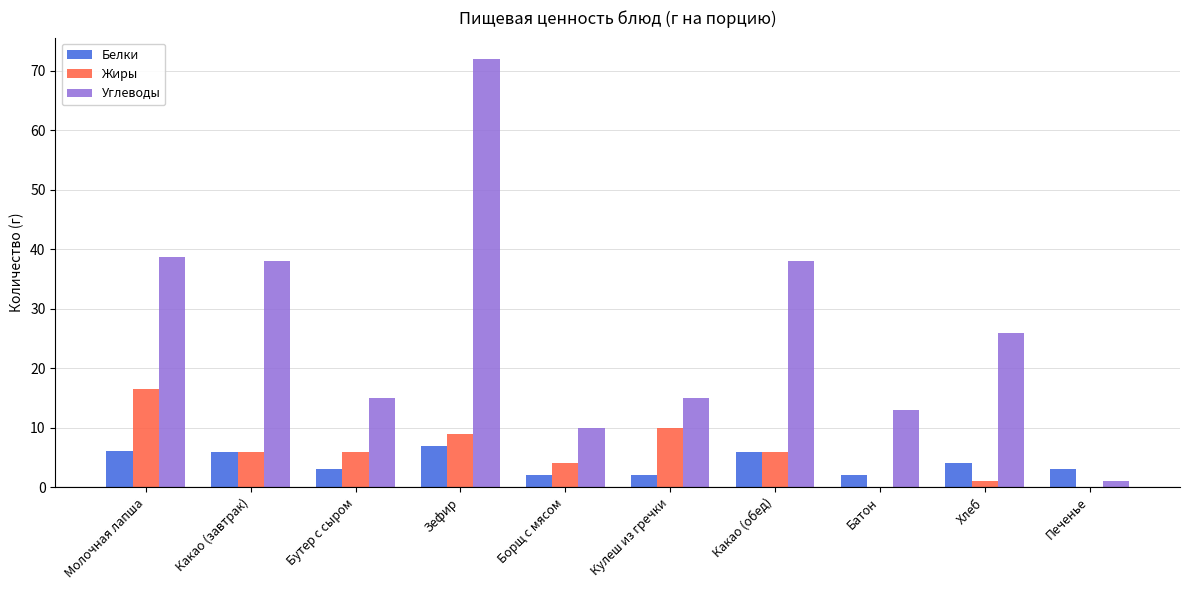

What is the total value across all series at Какао (завтрак)?

50.0